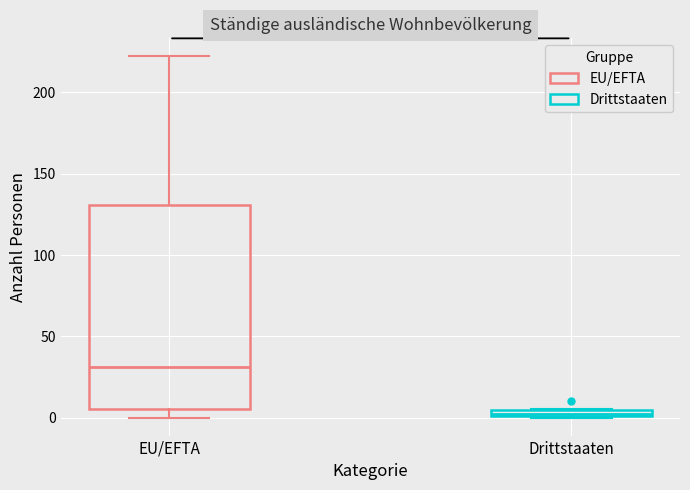

Where is the upper edge of the box for Drittstaaten on the y-axis? The values are not printed on the chart, so give them approximately, as read against the axis.

5